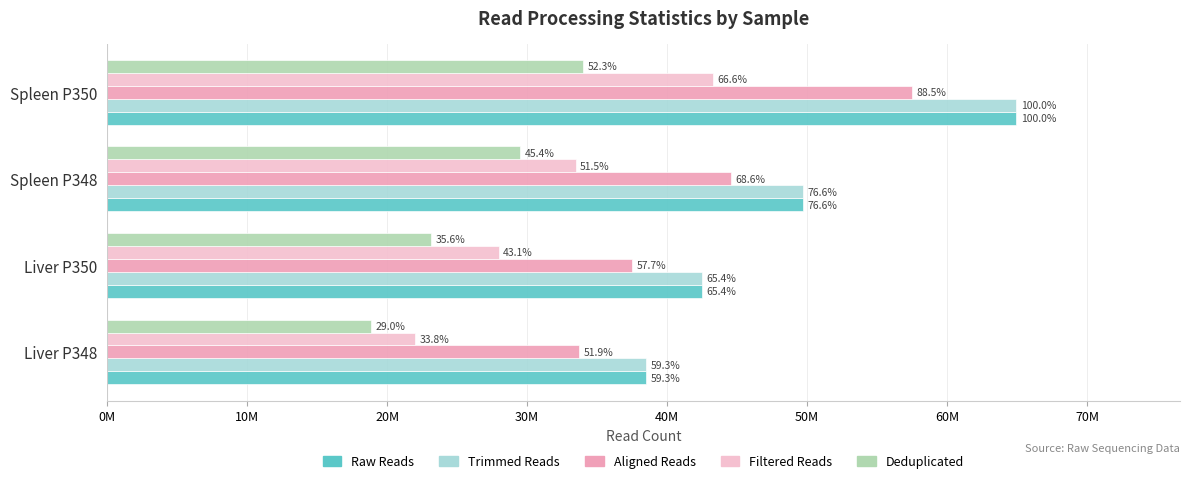

What are all the series names shown in the legend?

Raw Reads, Trimmed Reads, Aligned Reads, Filtered Reads, Deduplicated